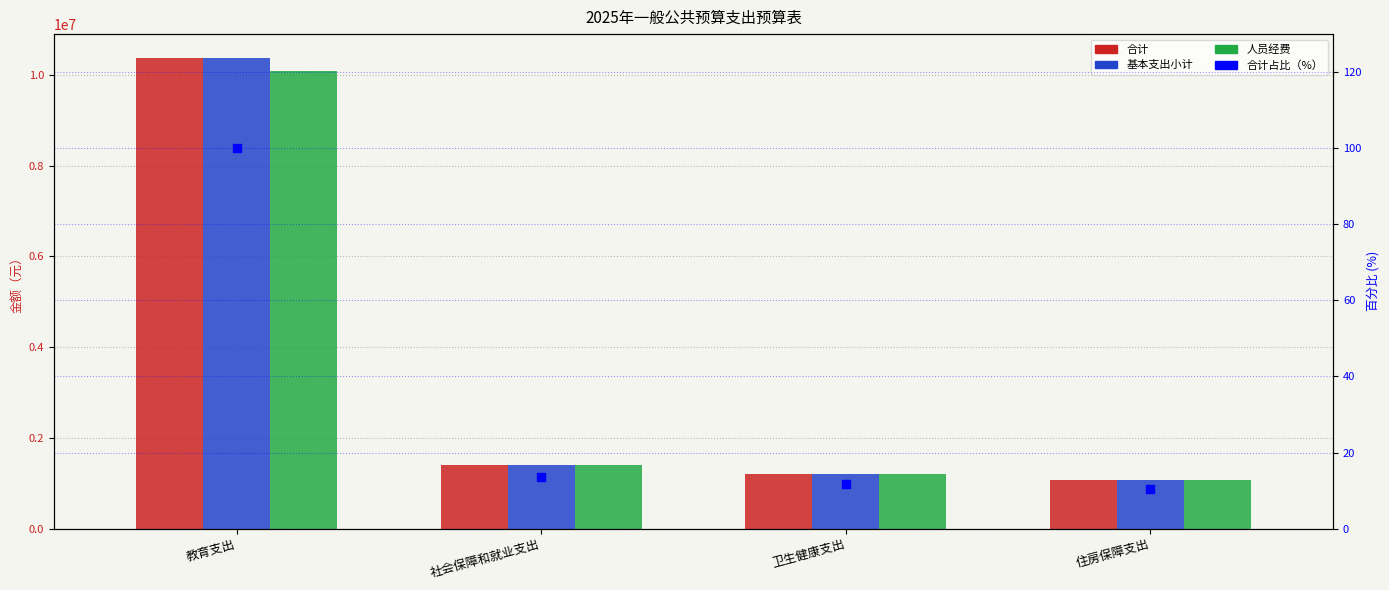

Which series reaches the minimum Y coordinate?

合计占比（%）